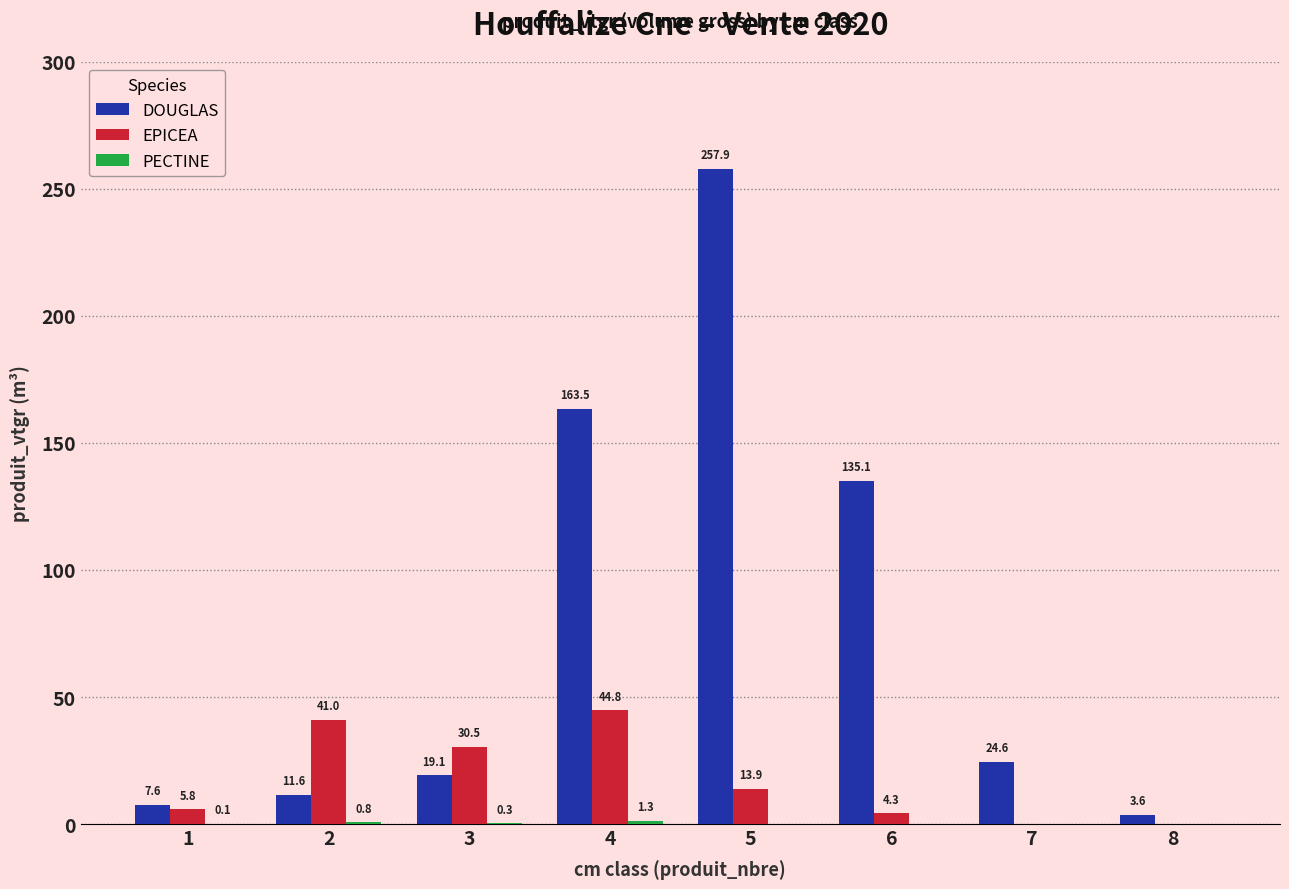

Which series changed the most between 2 and 7?

EPICEA